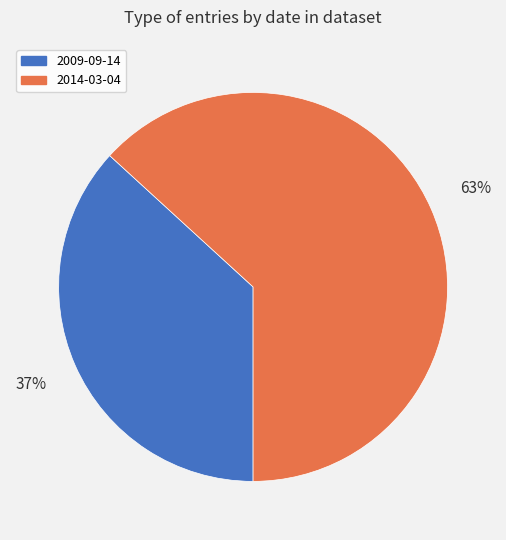

Rank the categories by value from highest to lowest.

2014-03-04, 2009-09-14